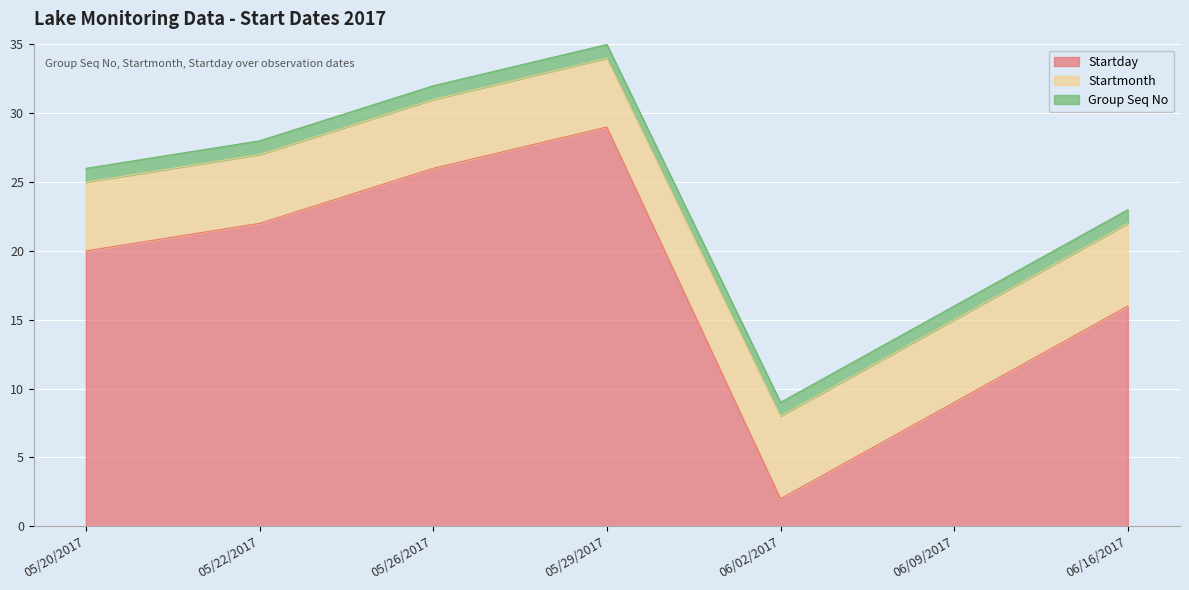

What is the total value across all series at 05/29/2017?

35